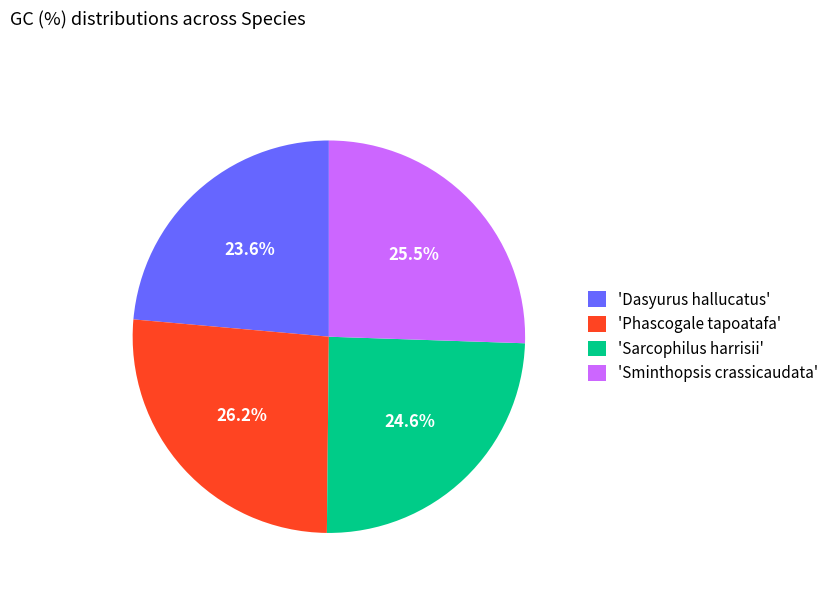

Does 'Sminthopsis crassicaudata' represent more than half of the total?

No